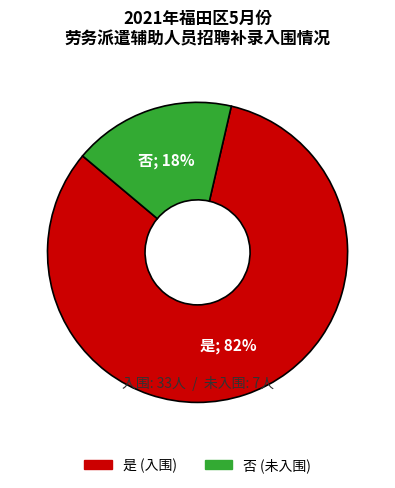

To the nearest percent, what is the average slice percentage?

50%